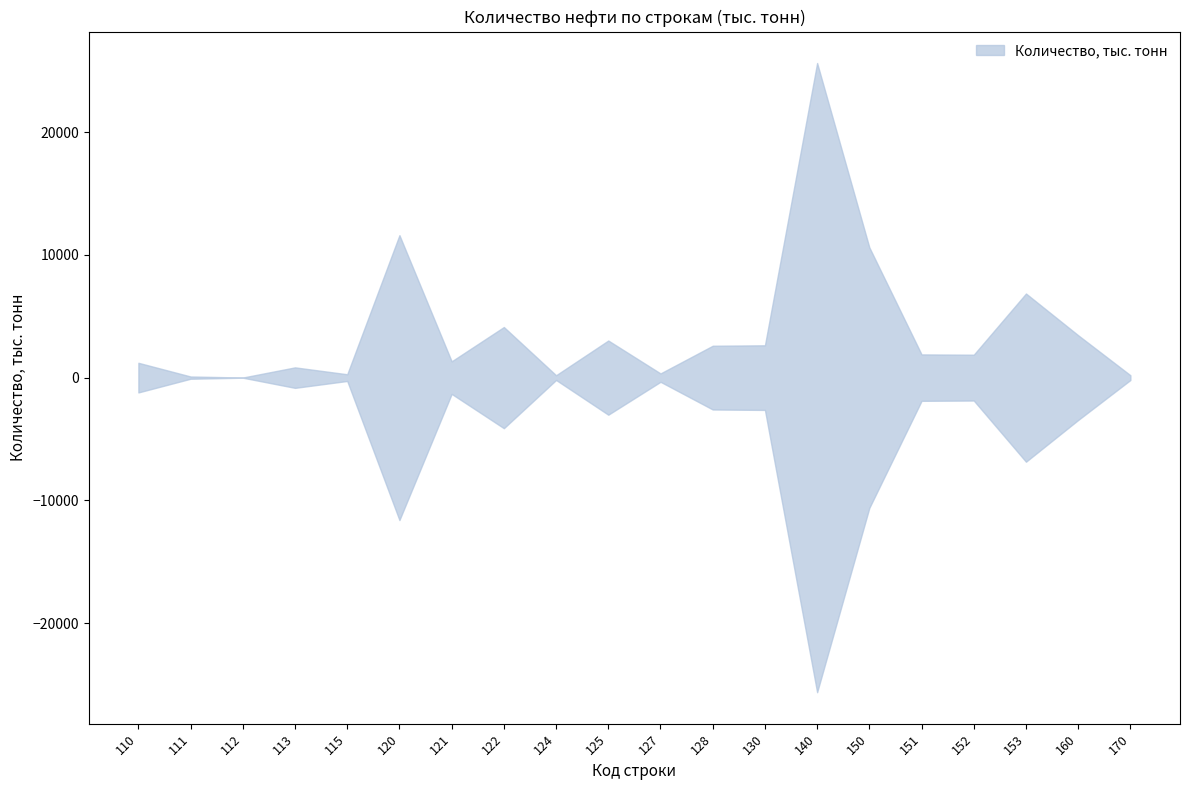

Where is the first local minimum?

112